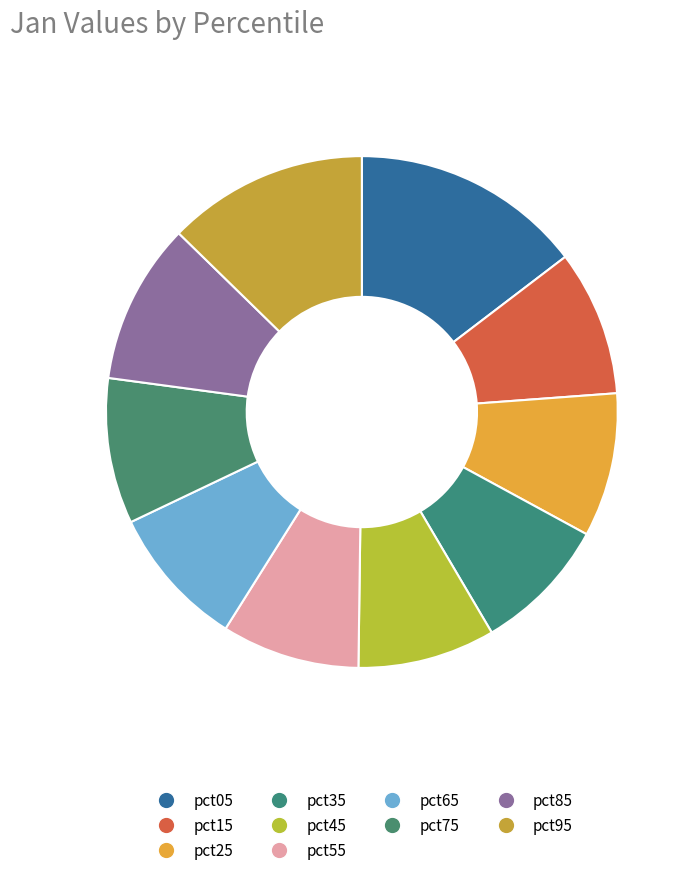

How many segments does this pie chart have?

10